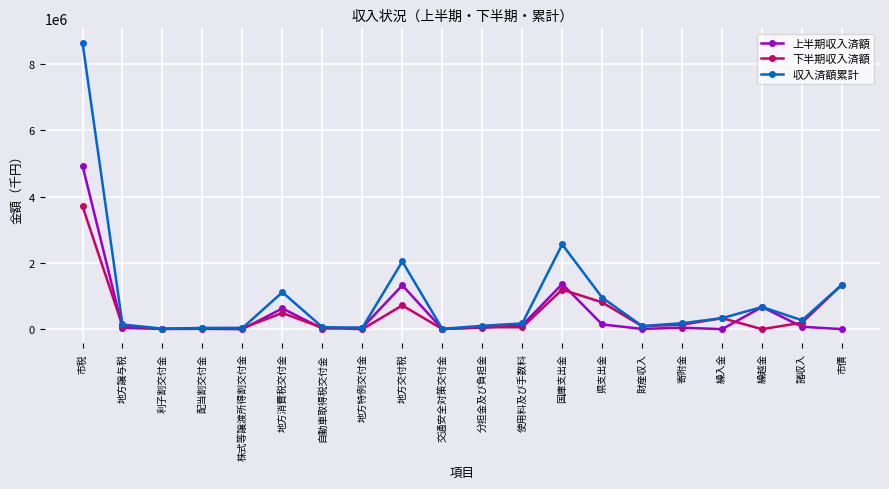

Which series has the widest spread of values?

収入済額累計